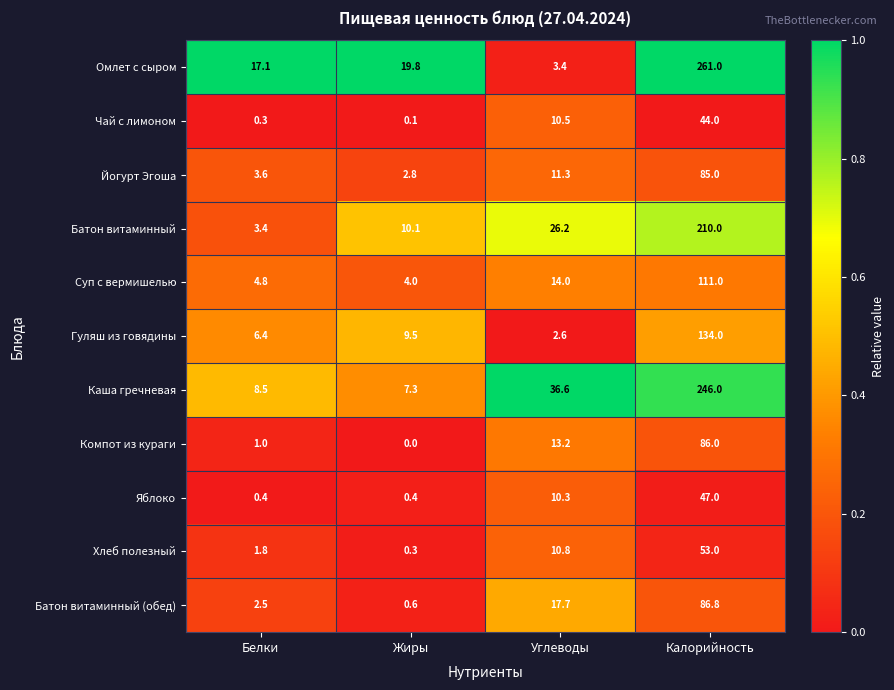

At how many categories does at least one series exceed 0?

4